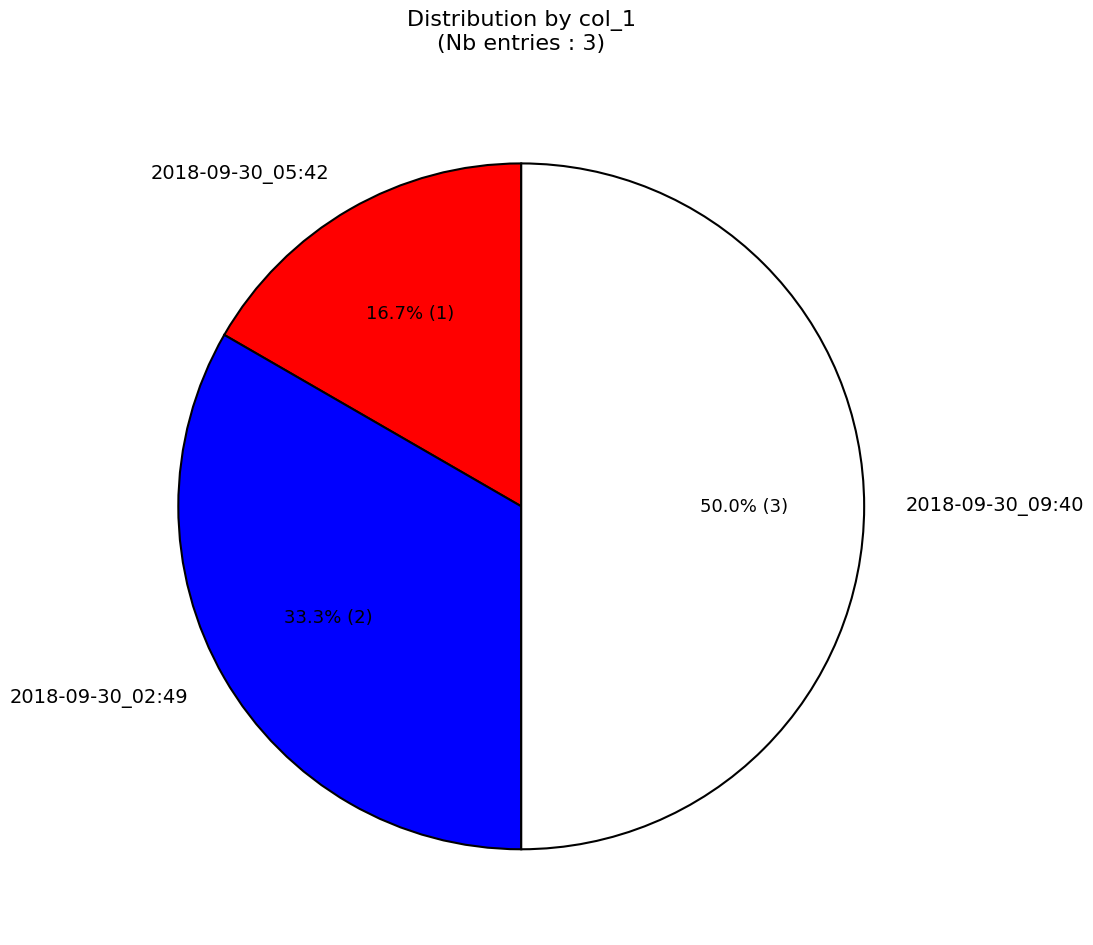

Does 2018-09-30_05:42 account for over 50% of the chart?

No